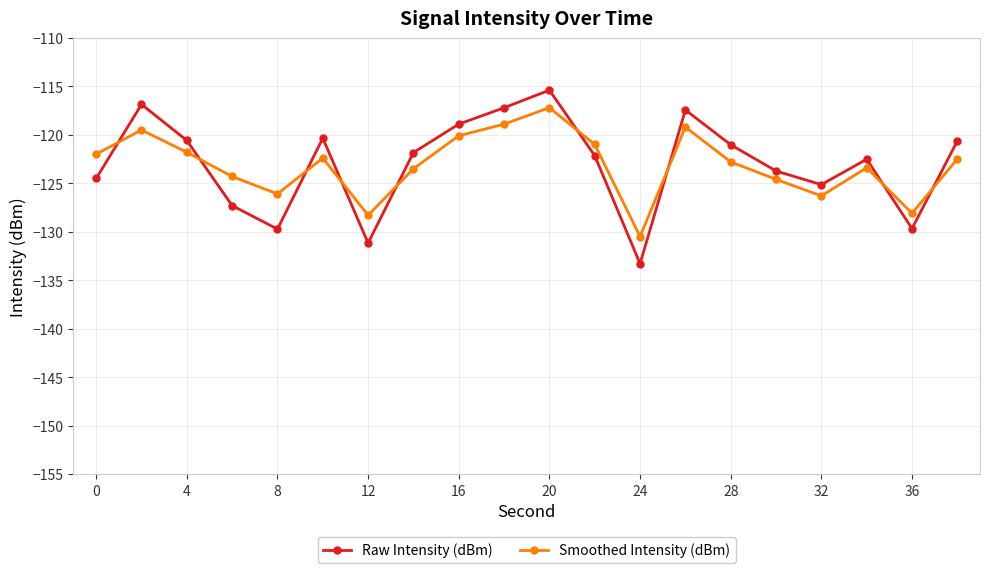

How many series are shown in this chart?

2